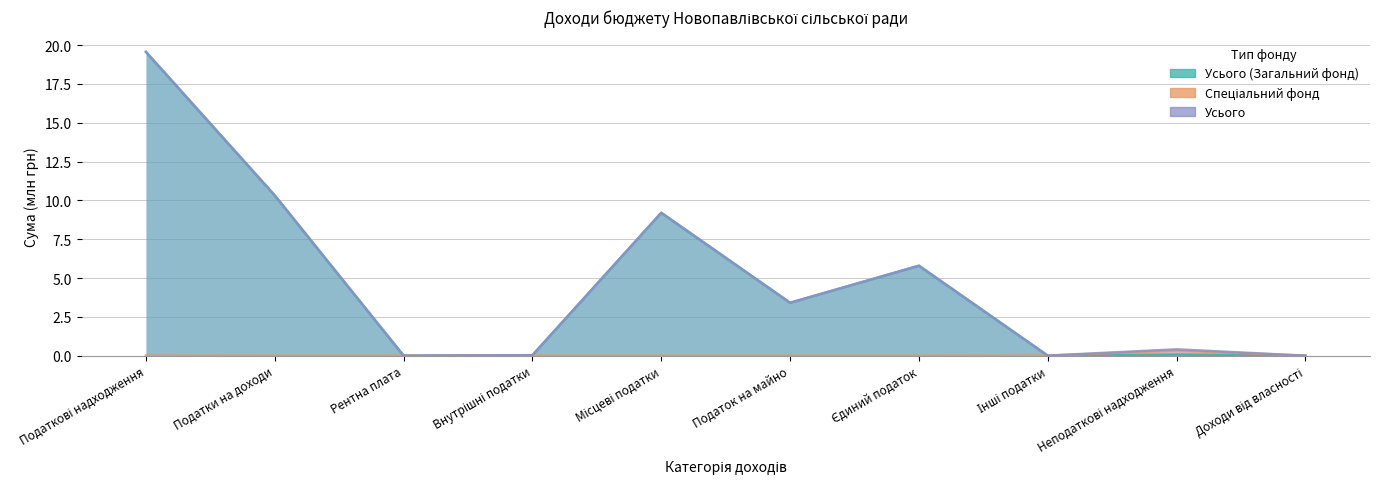

At how many categories does at least one series exceed 15?

1